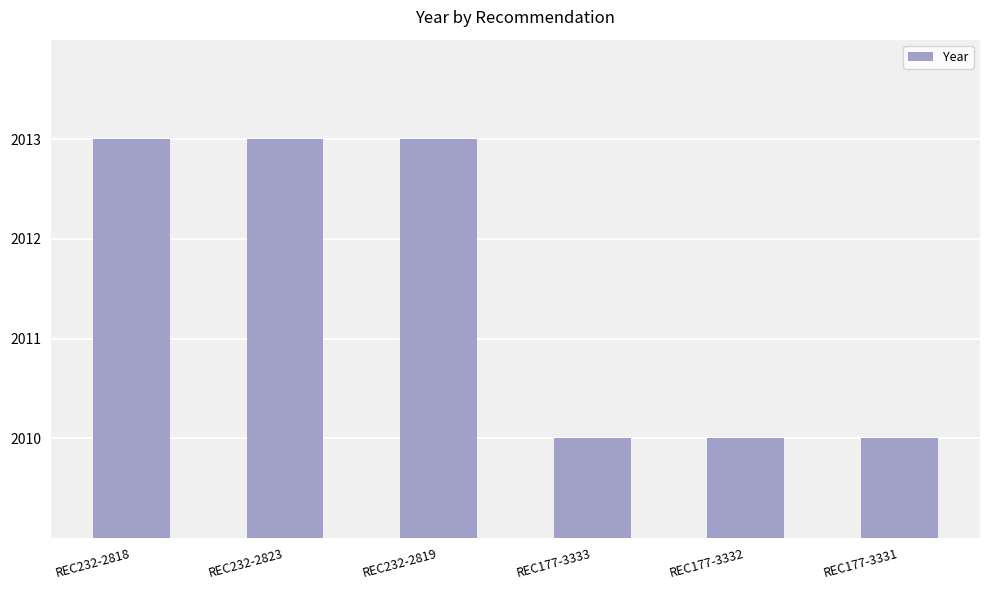

What is the sum of all values?

12069